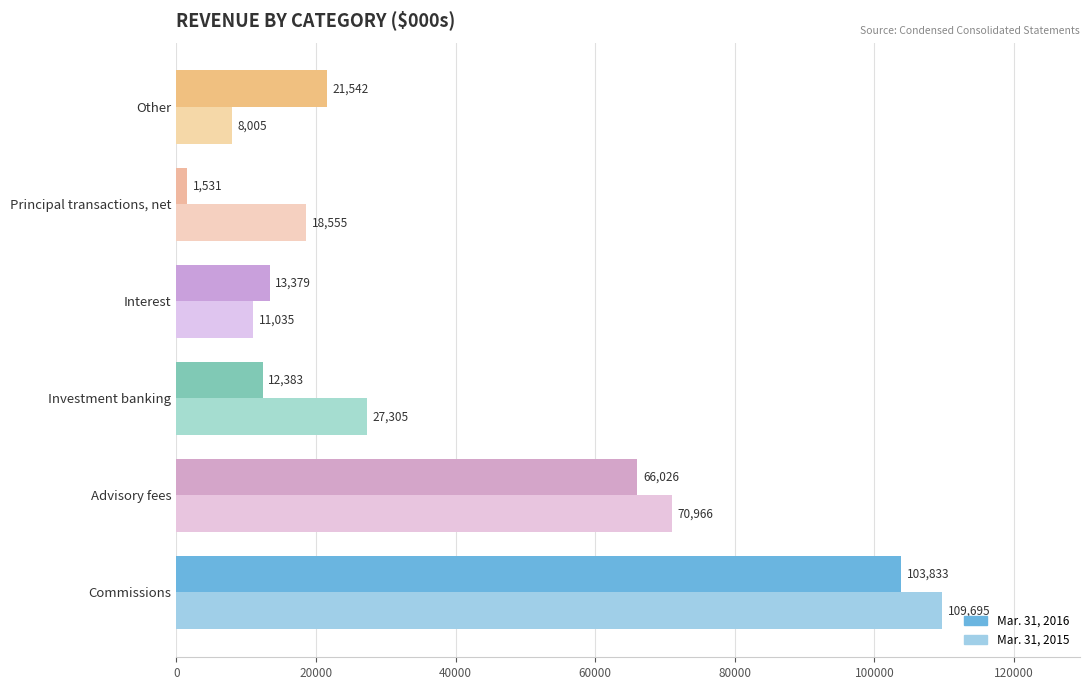

Which category has the highest value across all series?

Commissions